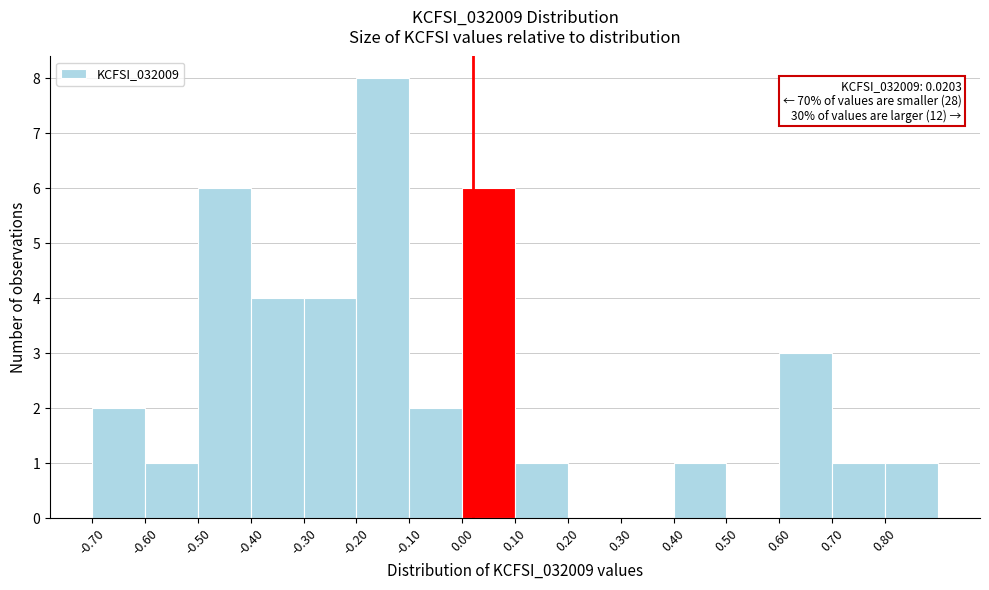

Which range on the x-axis has the tallest bar?

-0.2 to -0.1